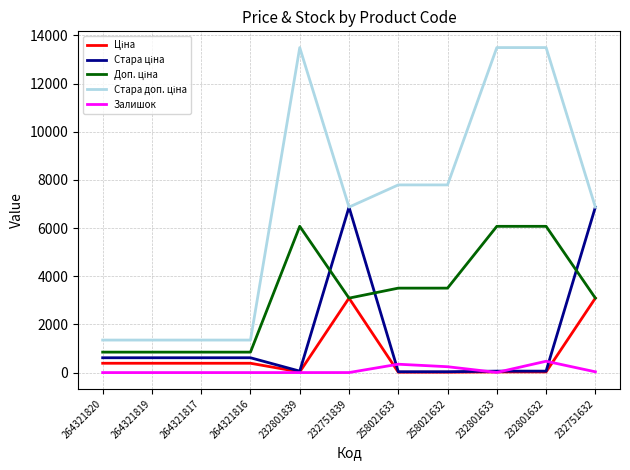

The Залишок series shows 0.0 at 264321819. True or false?

True